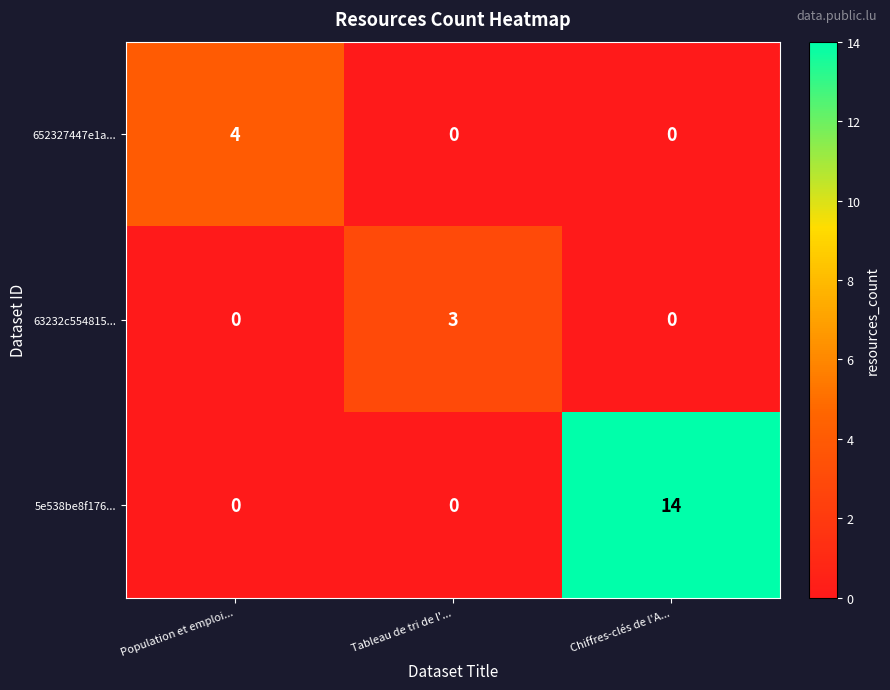

Is it true that 652327447e1a... equals 1 at Chiffres-clés de l'A...?

False